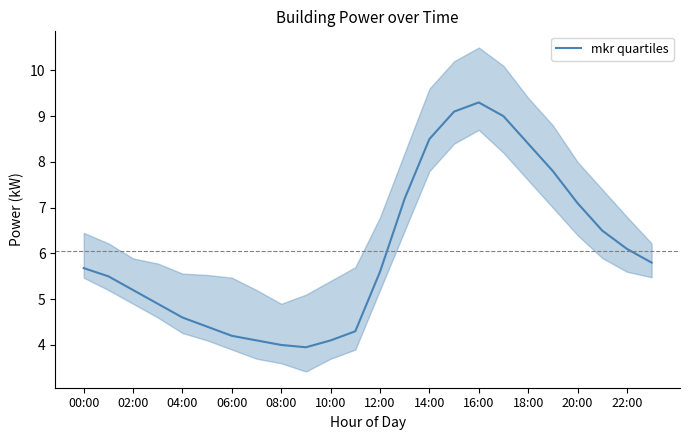

What position from the left is 19?

20